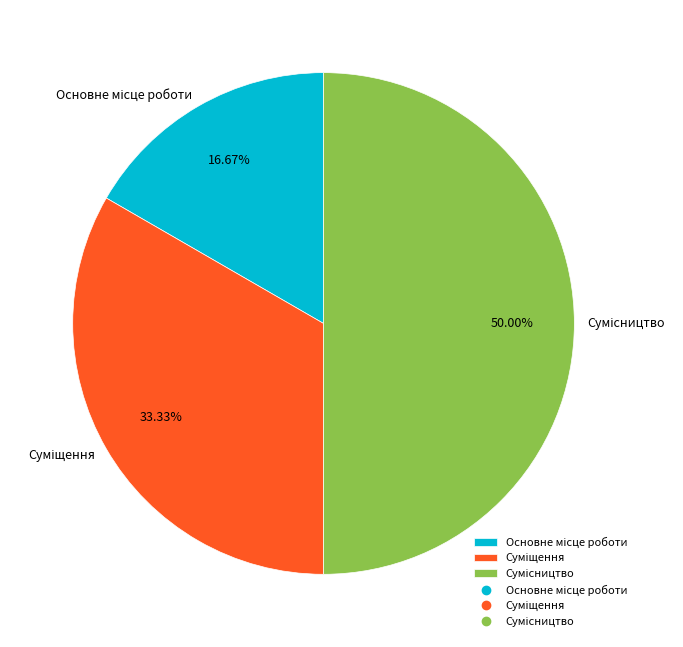

What is the total percentage of Сумісництво and Суміщення?

83.3%